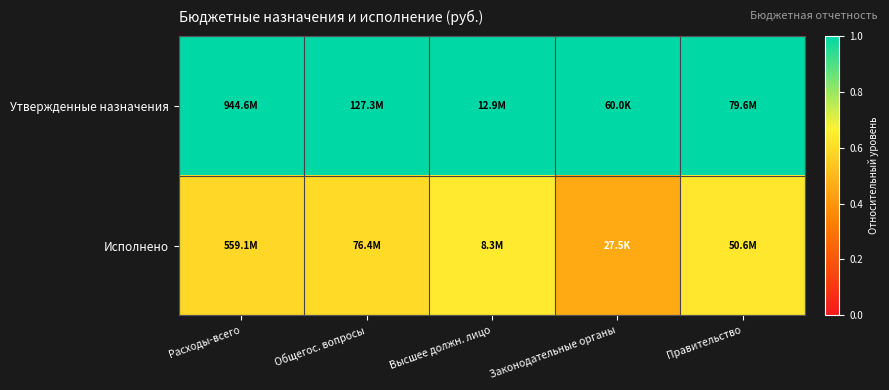

At which category does the chart reach its minimum across all series?

Законодательные органы